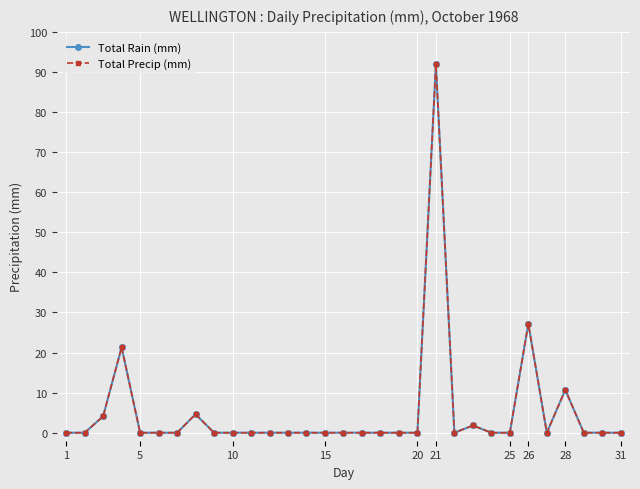

Is this an area chart (filled region under the line)?

No